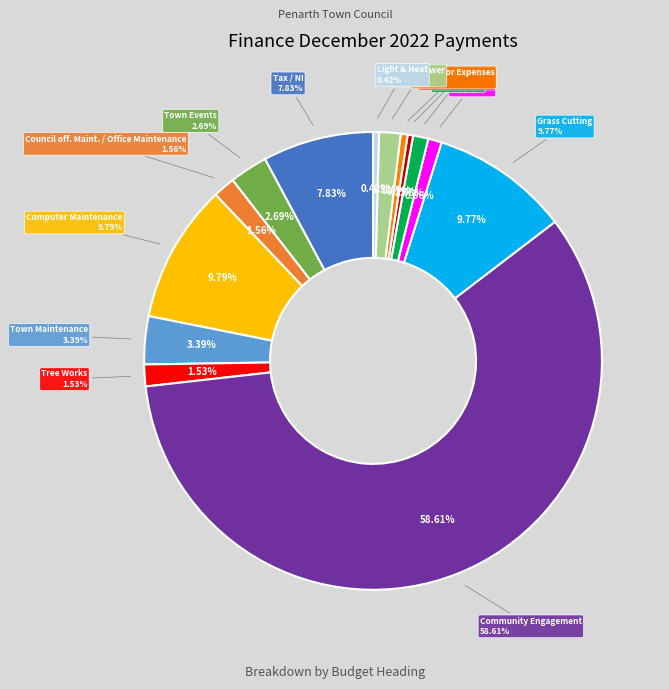

Which category has the smallest portion of the pie?

Mayors Allowance